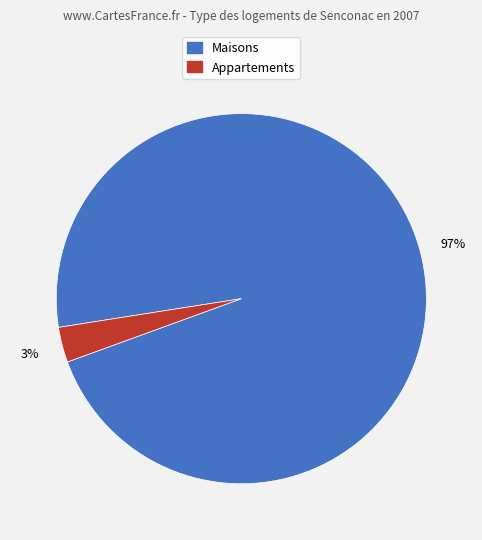

Is there a majority slice in this chart?

Yes